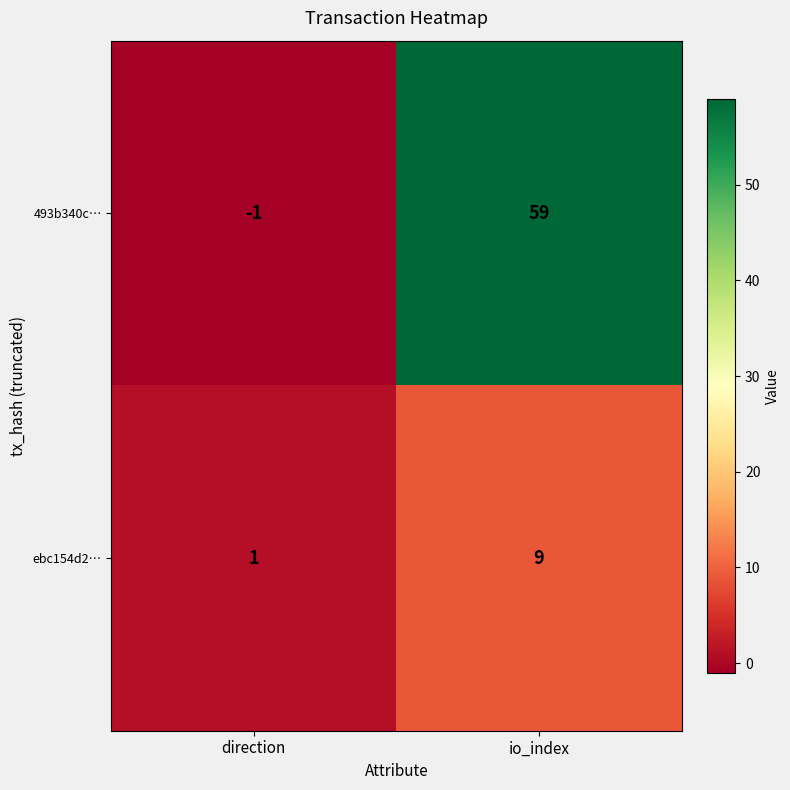

At which category is the sum across all series the highest?

io_index